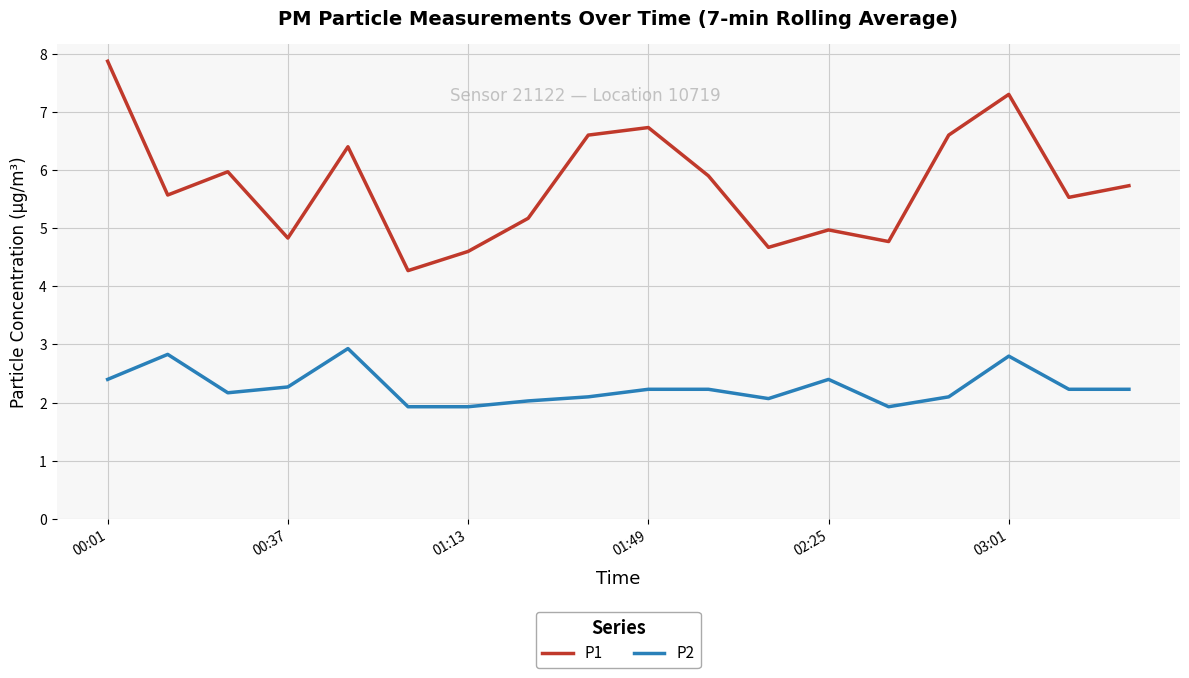

Does the chart have visible grid lines?

Yes